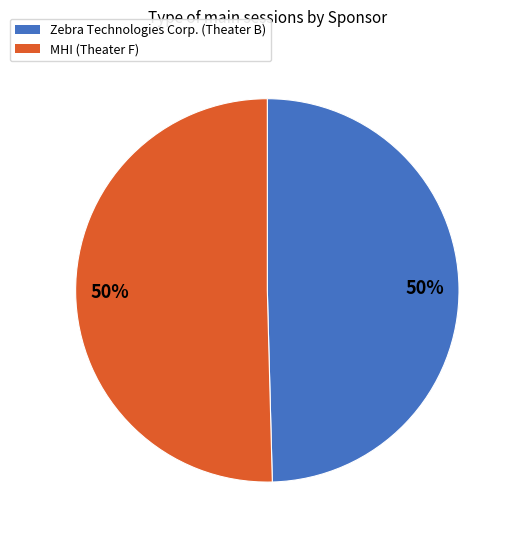

To the nearest percent, what is the combined percentage of Zebra Technologies Corp. (Theater B) and MHI (Theater F)?

100%